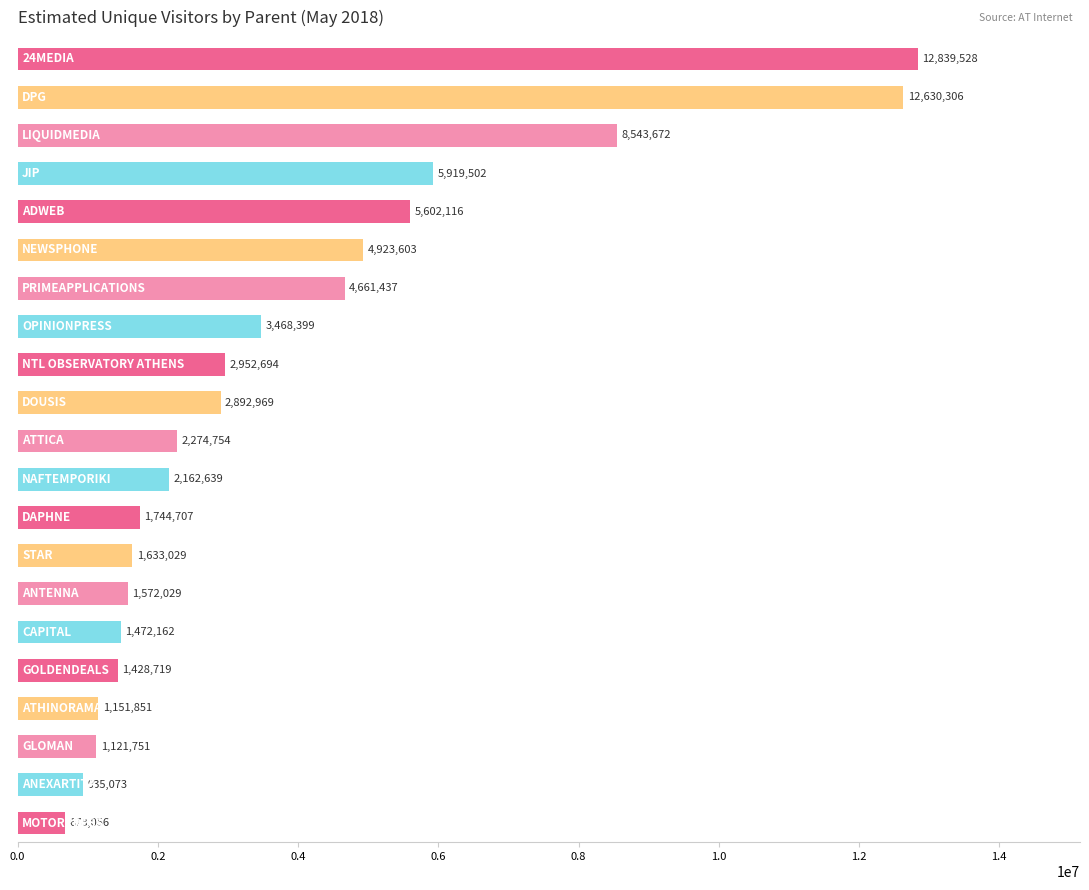

What is the smallest value displayed?

678056